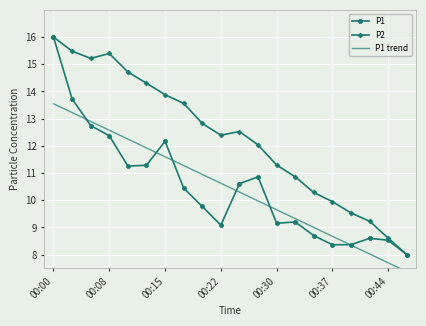

Reading right to left, list all the values displayed in this chart.

P1: 8.0	8.5	8.6	8.4	8.4	8.7	9.2	9.2	10.9	10.6	9.1	9.8	10.4	12.2	11.3	11.3	12.4	12.7	13.7	16.0
P2: 8.0	8.6	9.2	9.5	9.9	10.3	10.9	11.3	12.0	12.5	12.4	12.8	13.6	13.9	14.3	14.7	15.4	15.2	15.5	16.0
P1 trend: 7.4	7.7	8.0	8.3	8.7	9.0	9.3	9.6	10.0	10.3	10.6	10.9	11.3	11.6	11.9	12.2	12.6	12.9	13.2	13.5